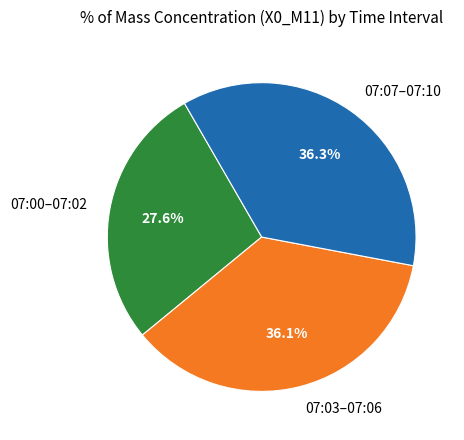

Which slice is the smallest?

07:00–07:02